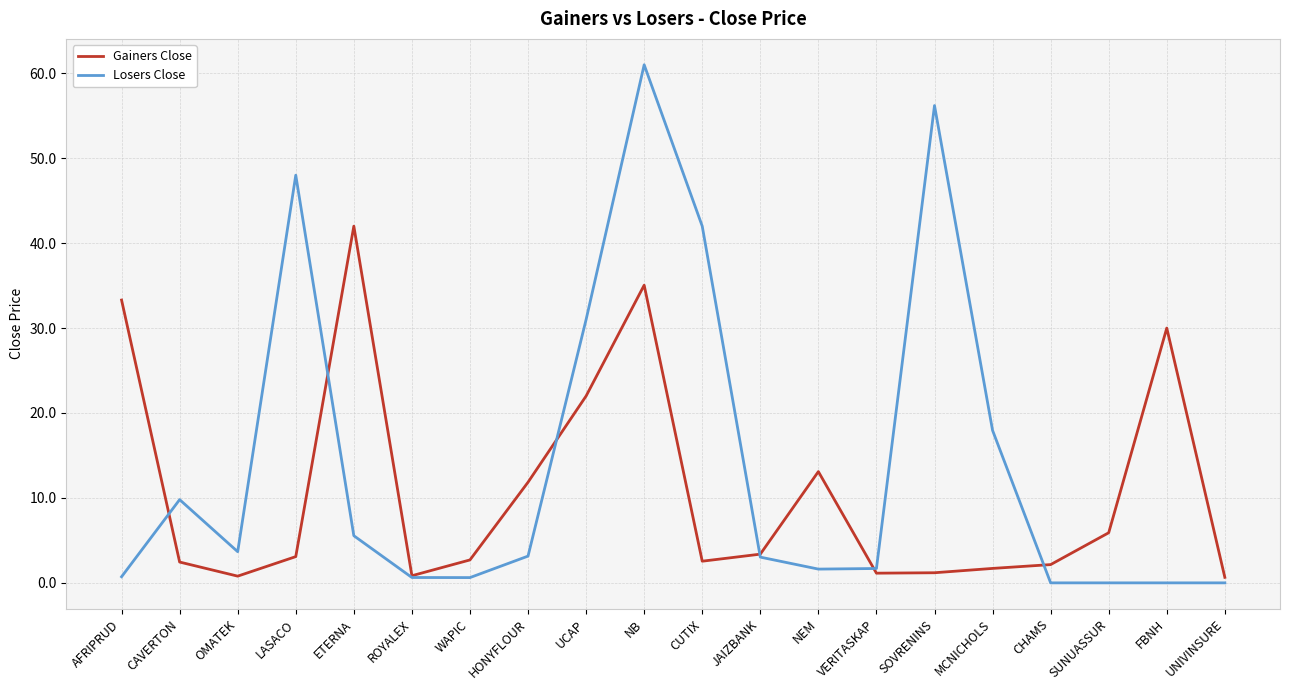

Is the value of Gainers Close at CAVERTON greater than the value of Losers Close at ROYALEX?

Yes